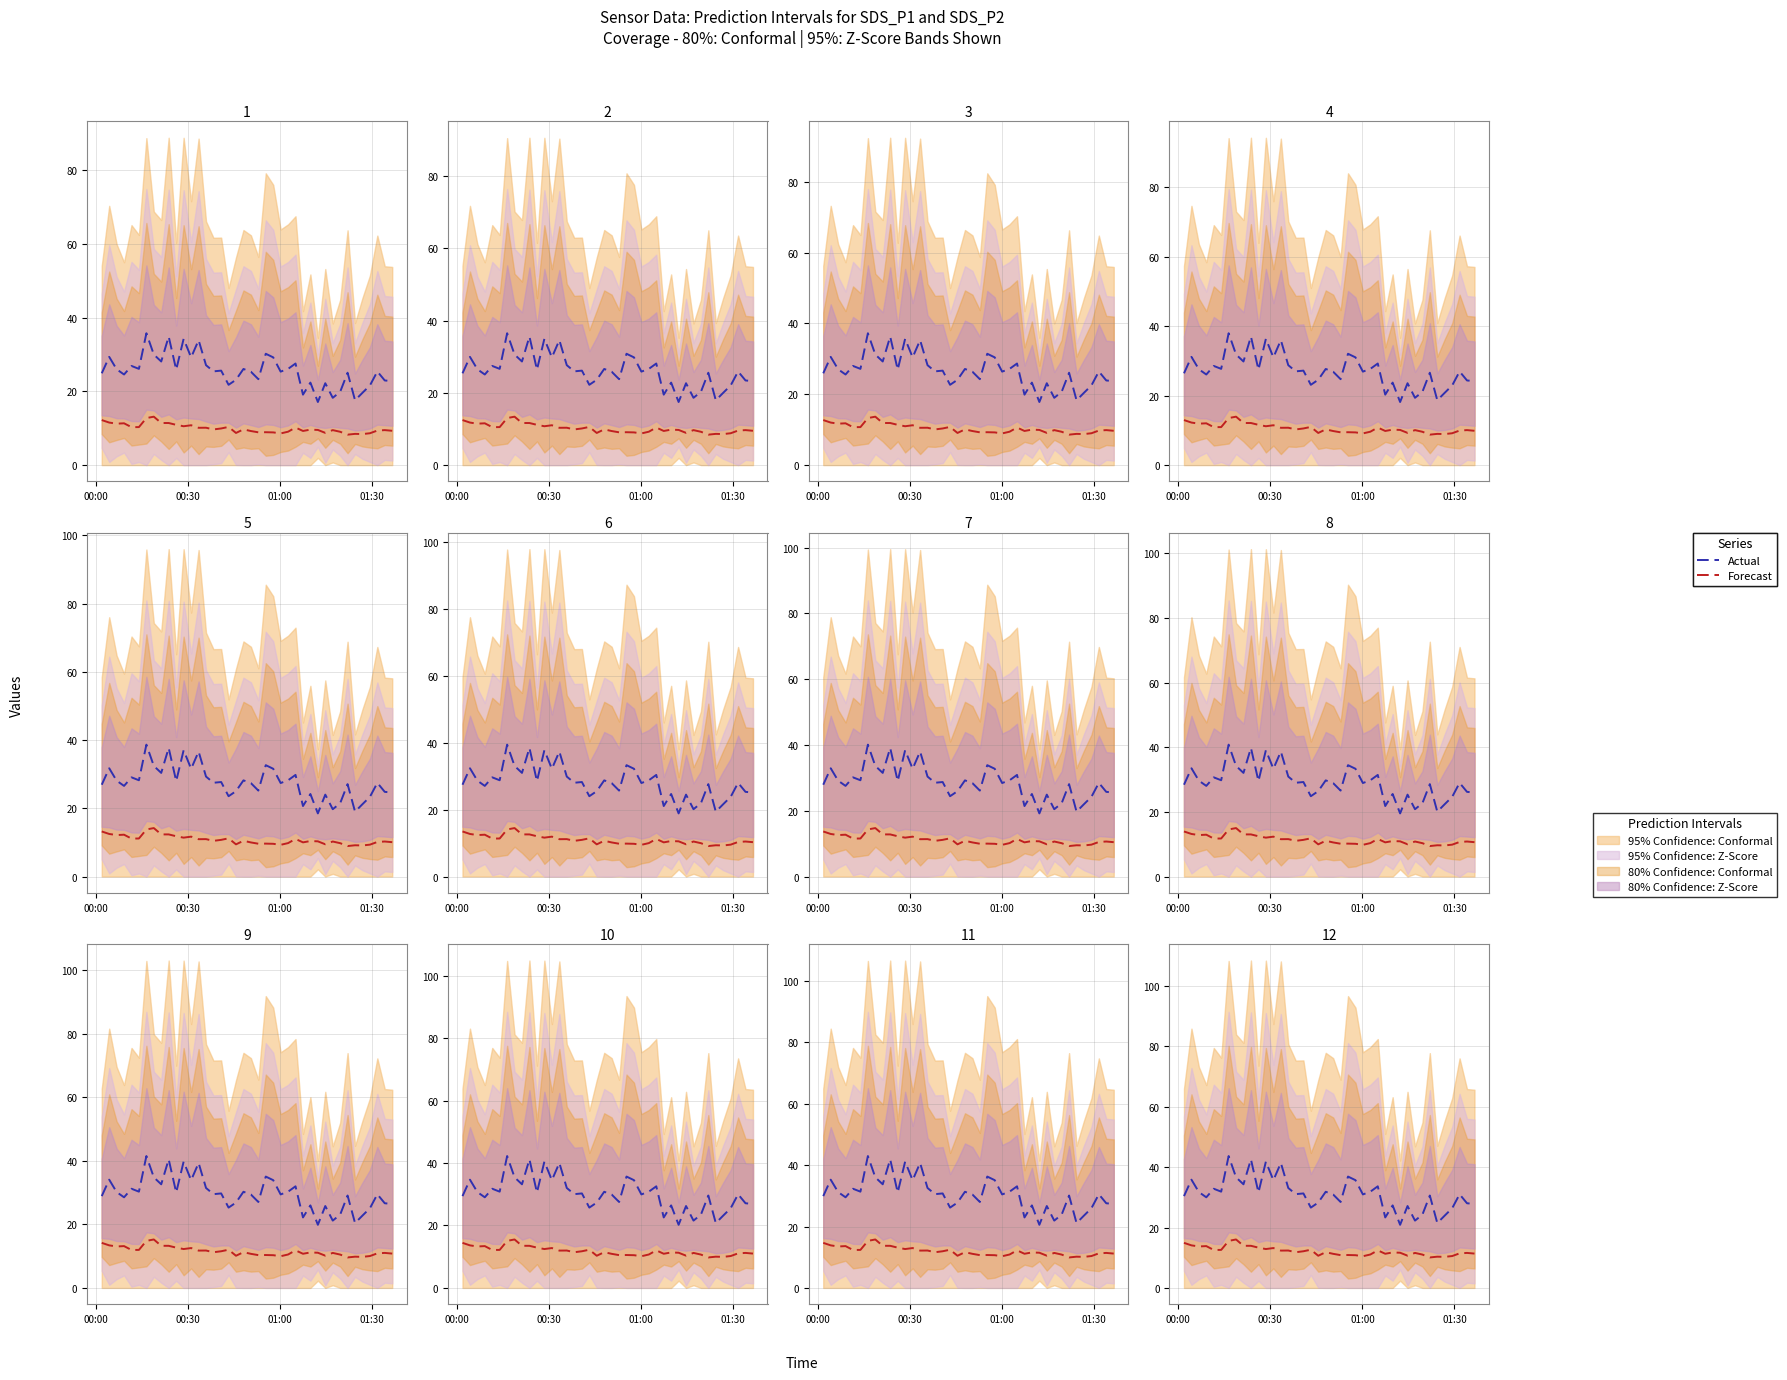

What is the maximum value shown in the chart?

43.7